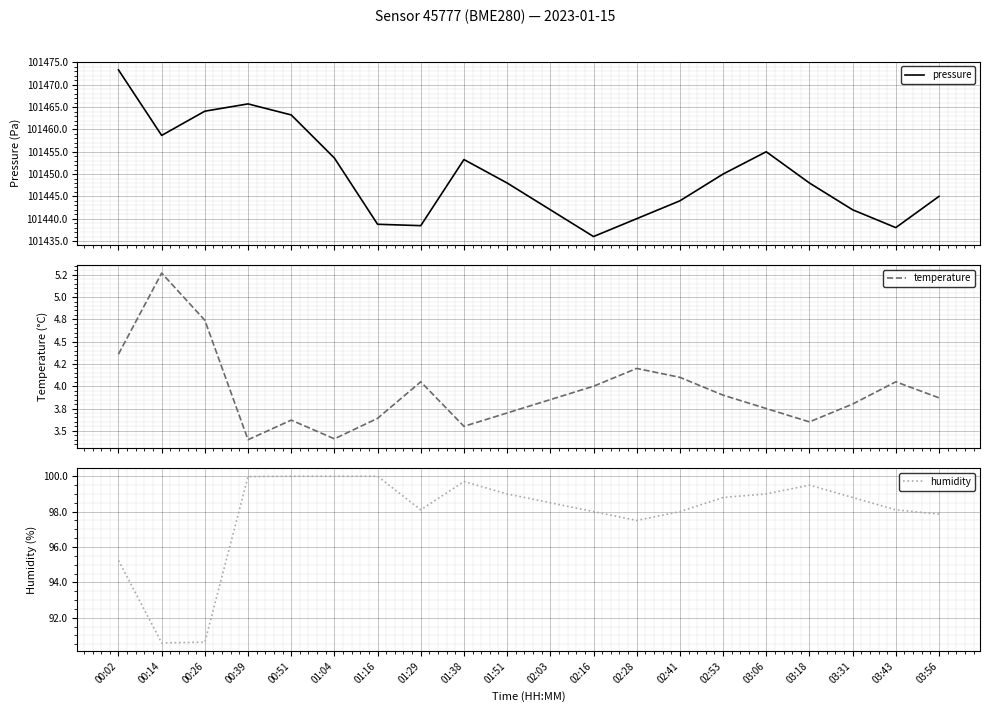

What is the total value across all series at 00:51?

101566.9